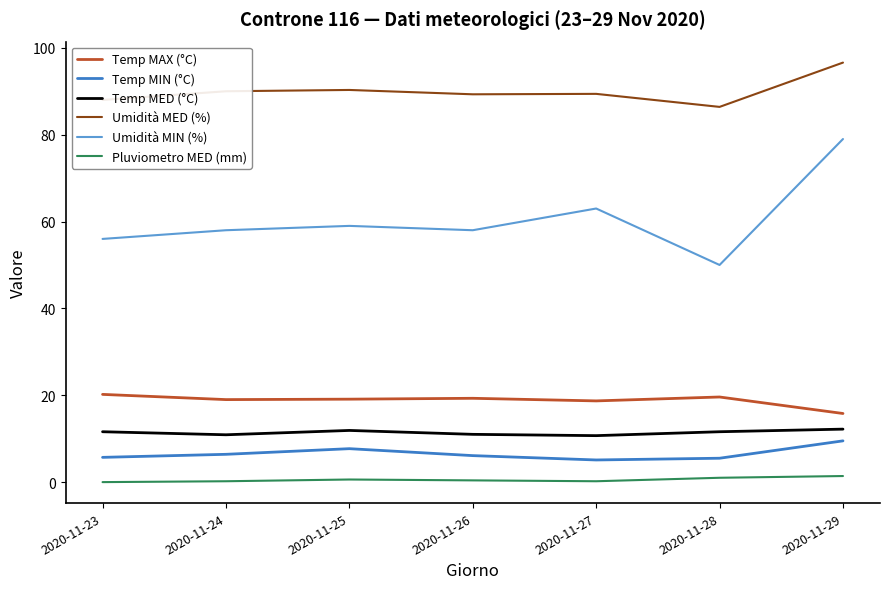

What is the difference between the second highest and minimum values in the Umidità MIN (%) series?

13.0